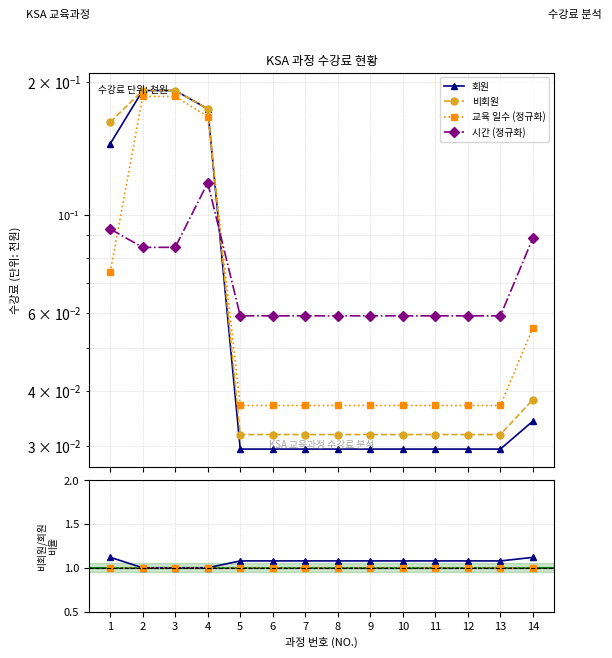

At how many categories does at least one series exceed 0?

14